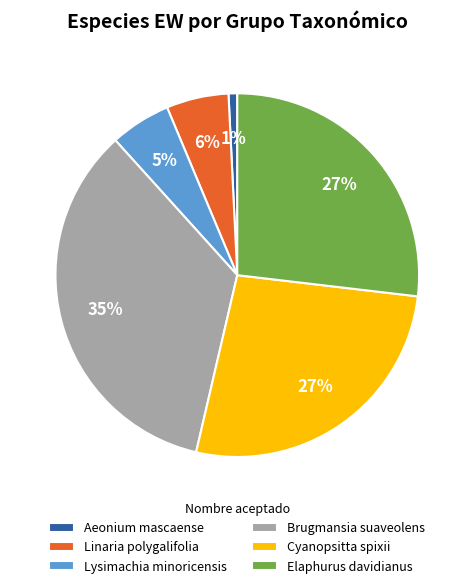

Is there any slice that represents more than half of the pie?

No